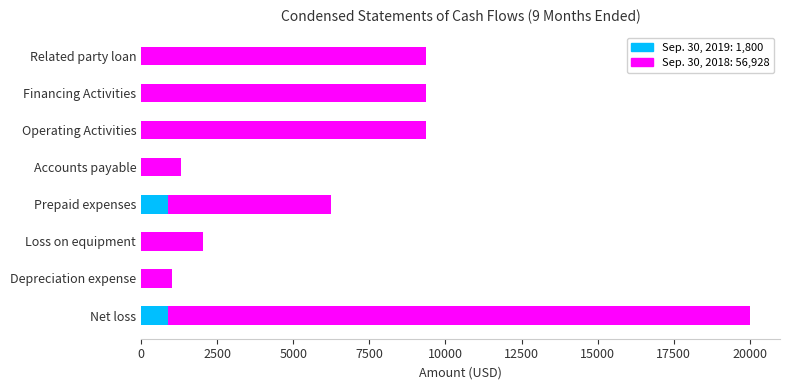

What is the total value across all series at Related party loan?

9375